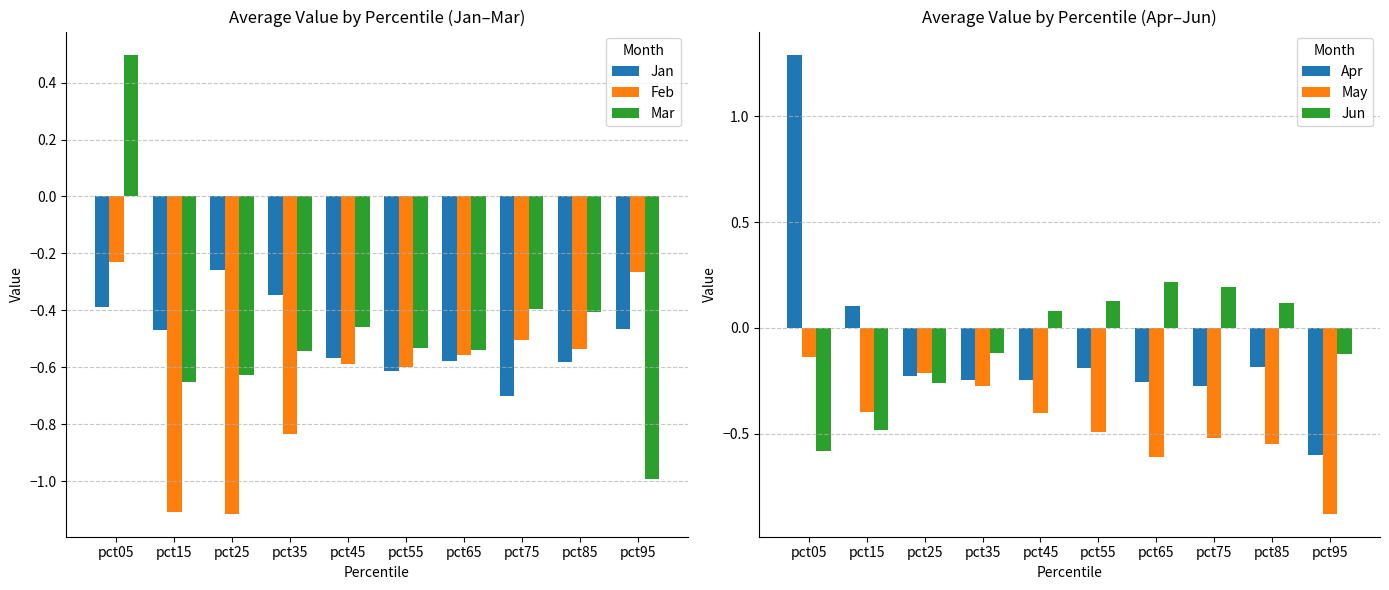

Between pct55 and pct75, which series saw the biggest shift?

Mar